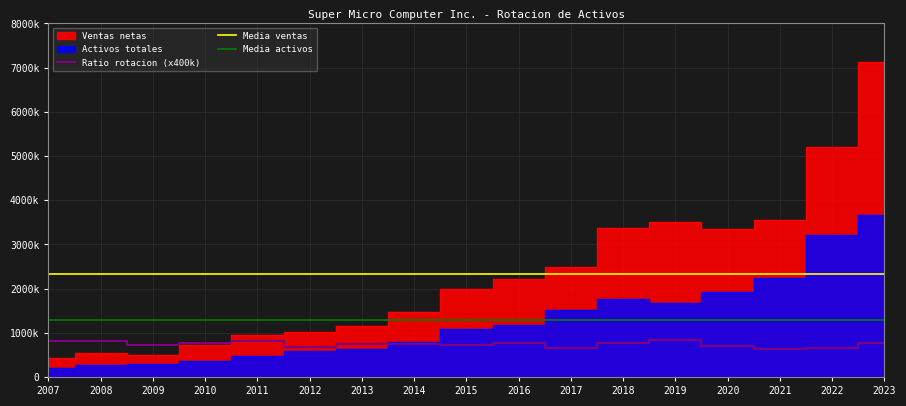

Which has a higher value, 2020 or 2022?

2022